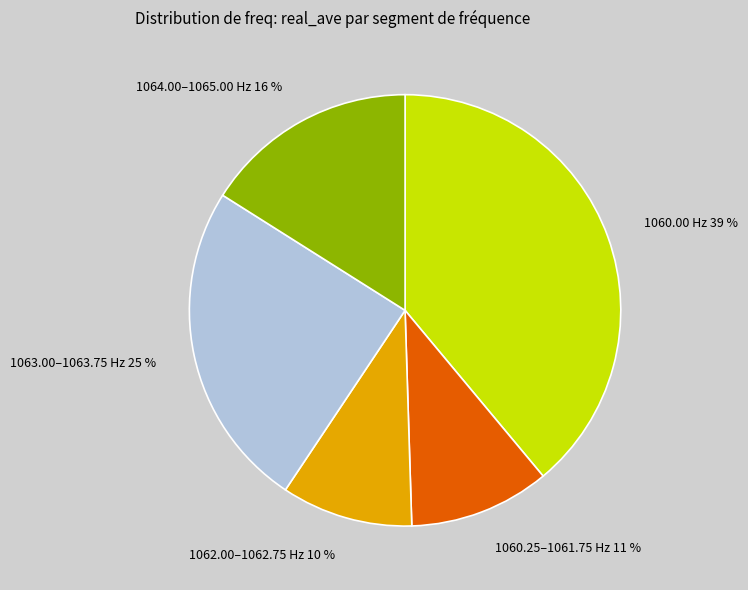

Combined, do 1064.00–1065.00 Hz 16 % and 1060.25–1061.75 Hz 11 % account for over 50%?

No